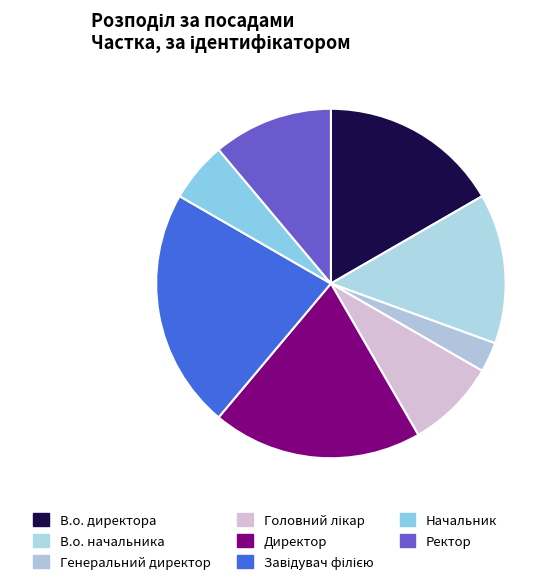

The Генеральний директор slice represents 3% of the pie. True or false?

True